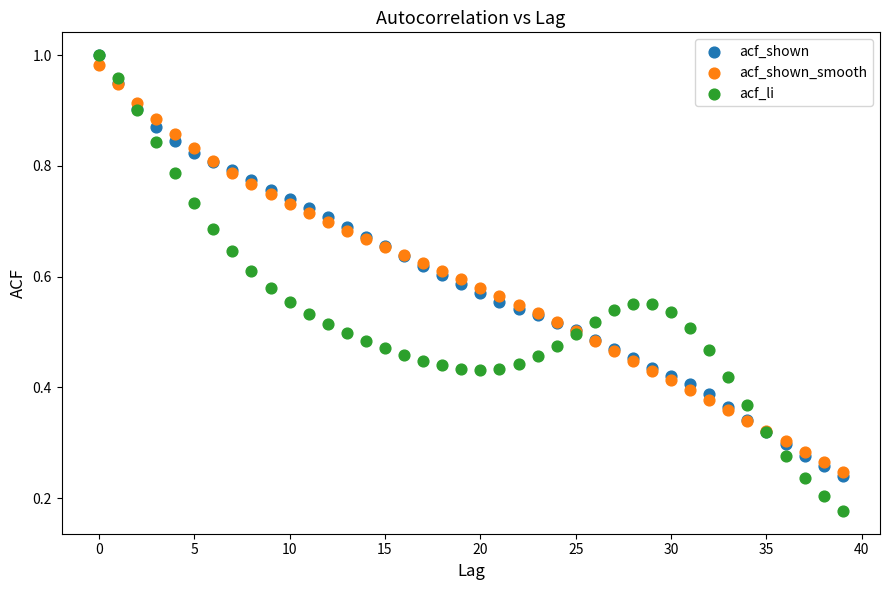

Which series contains the lowest Y value?

acf_li